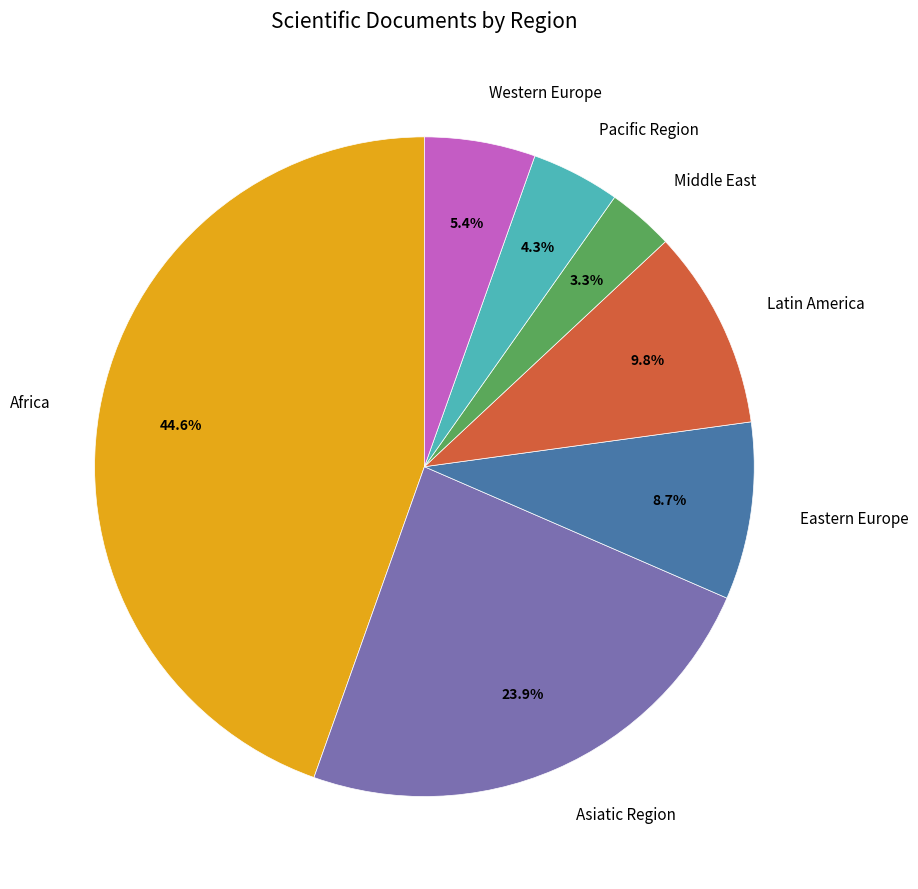

Combined, do Pacific Region and Middle East account for over 50%?

No